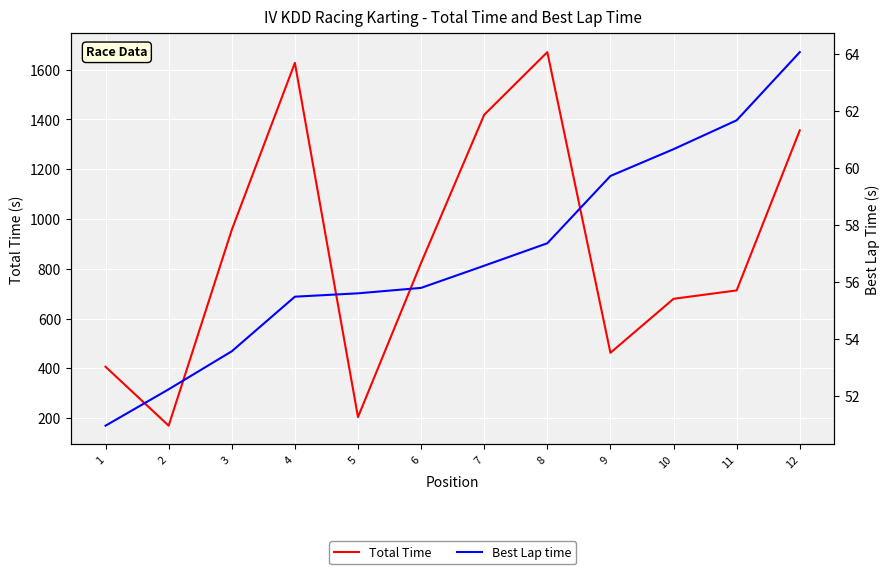

How many interior local peaks does the Total Time series have?

2